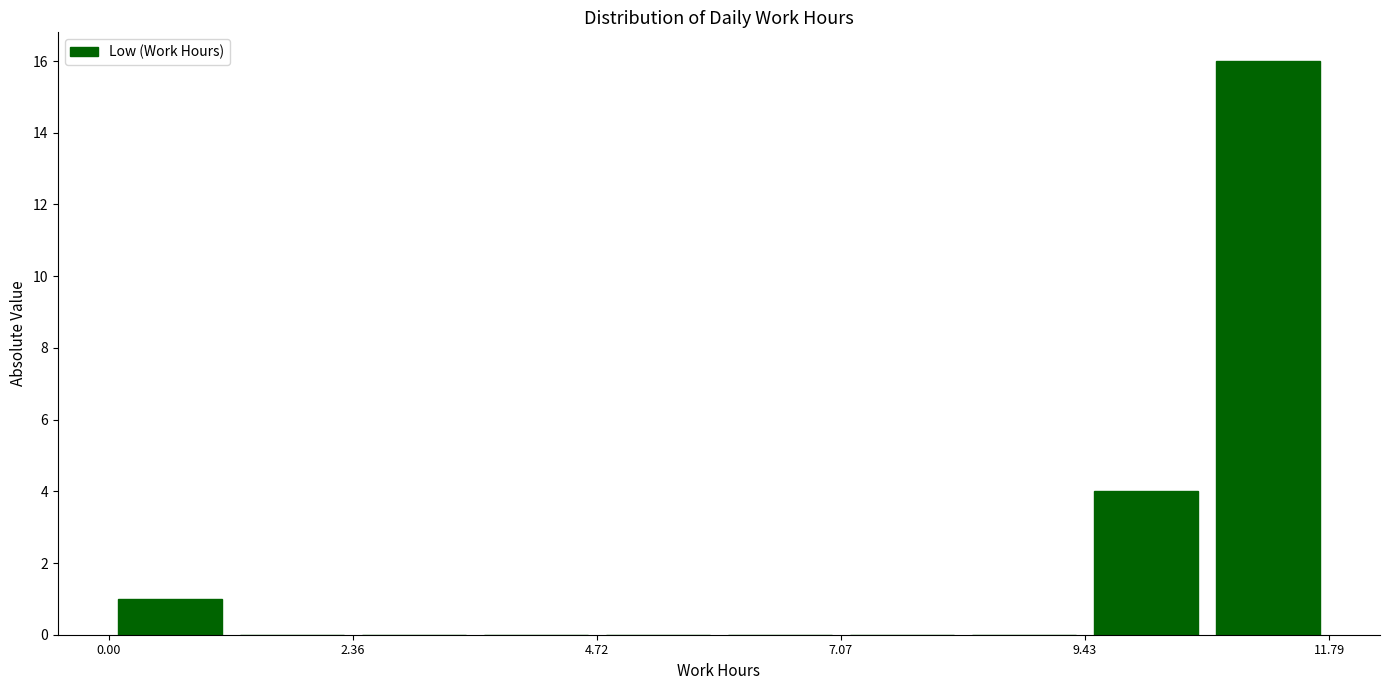

Around what value on the x-axis is the tallest bar? Give the approximate position of its centre, as read against the axis.

11.0